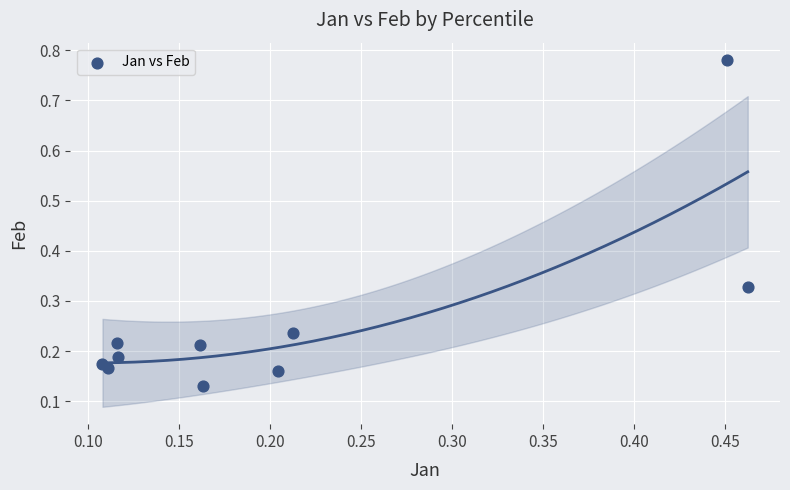

What is the range of X values (max minus min)?

0.4